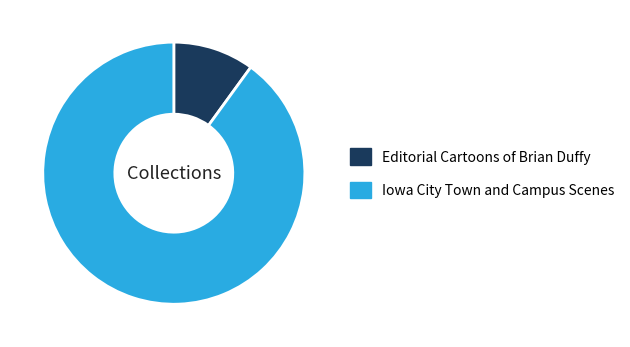

The Iowa City Town and Campus Scenes slice represents 82% of the pie. True or false?

False